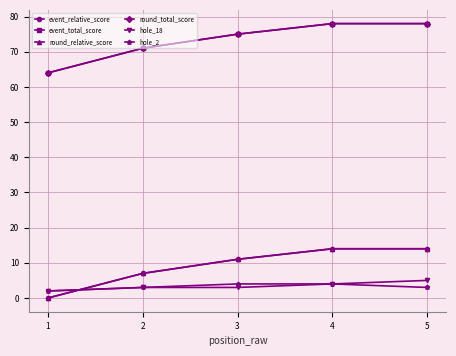

What is the difference between the maximum and second lowest values in the event_total_score series?

7